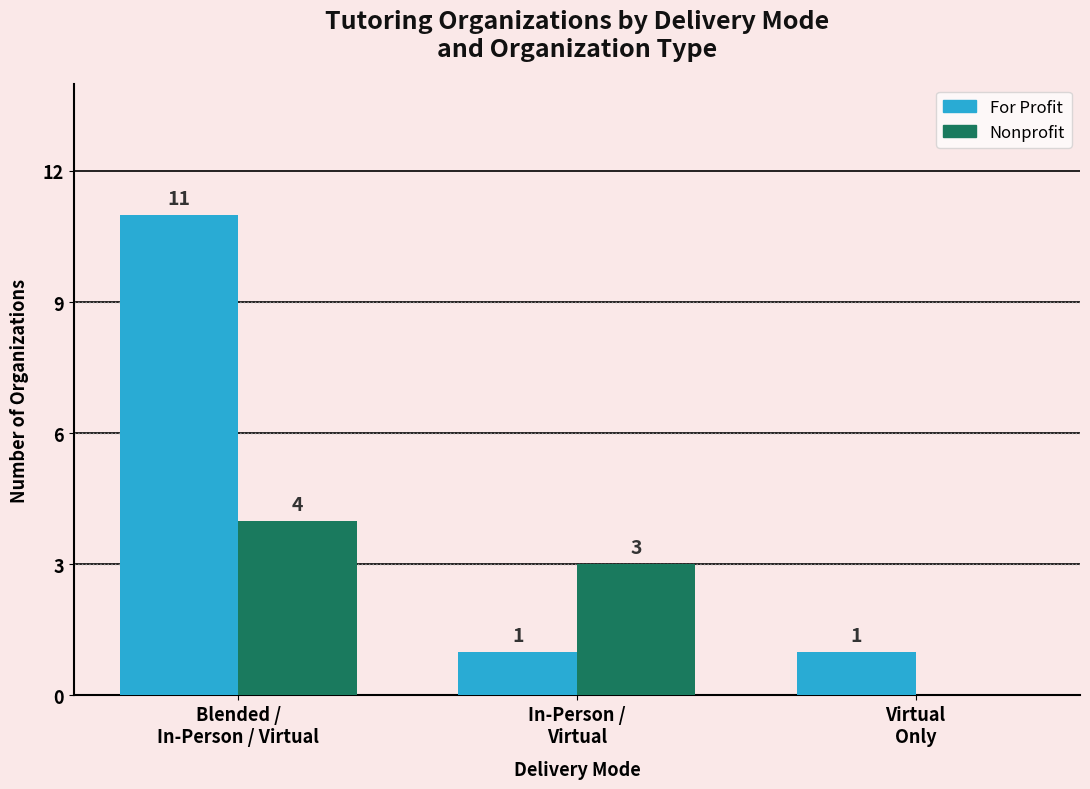

How many Nonprofit values are between 0 and 4?

3